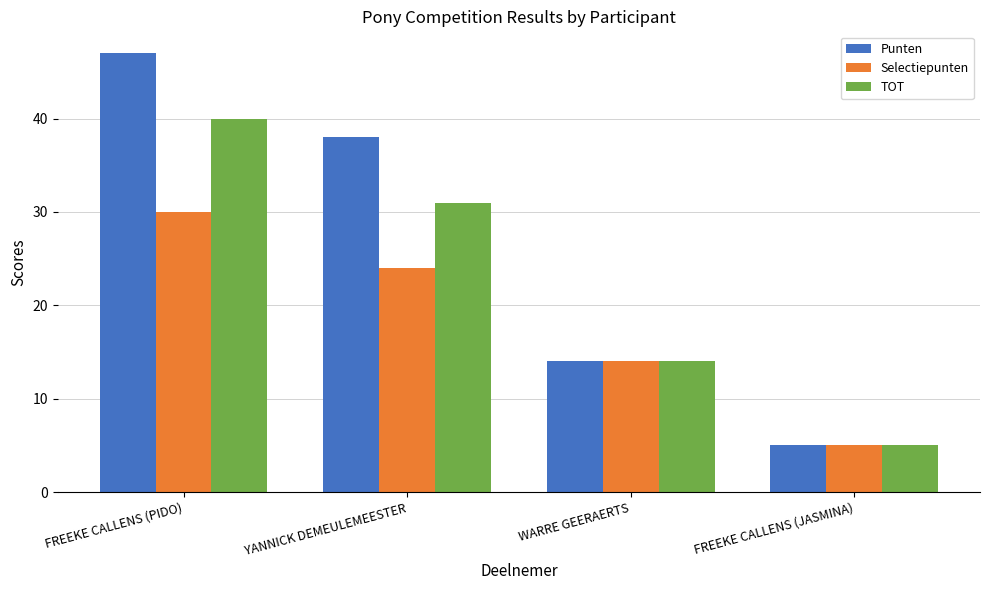

How many values in the TOT series are below 31?

2